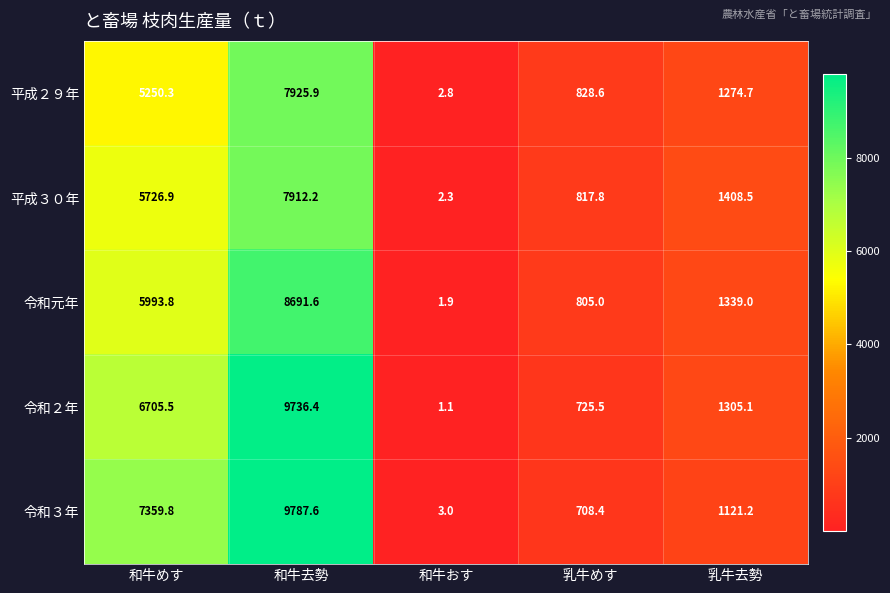

What is the difference between the second highest and minimum values in the 令和３年 series?

7356.8